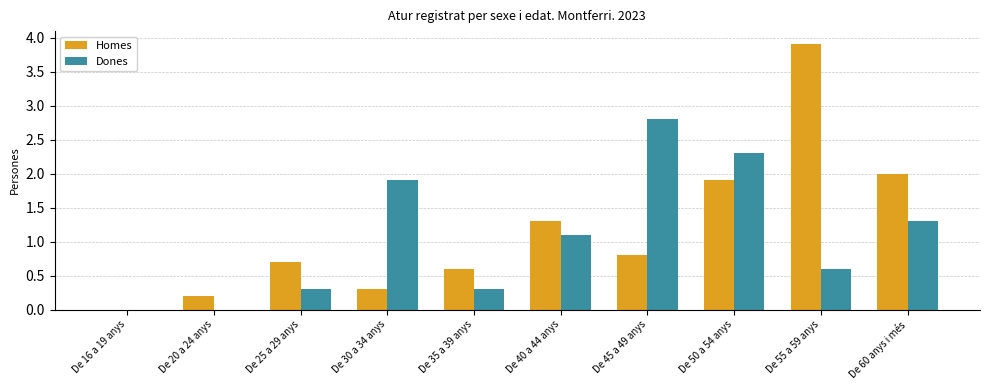

What is the maximum value for Homes?

3.9